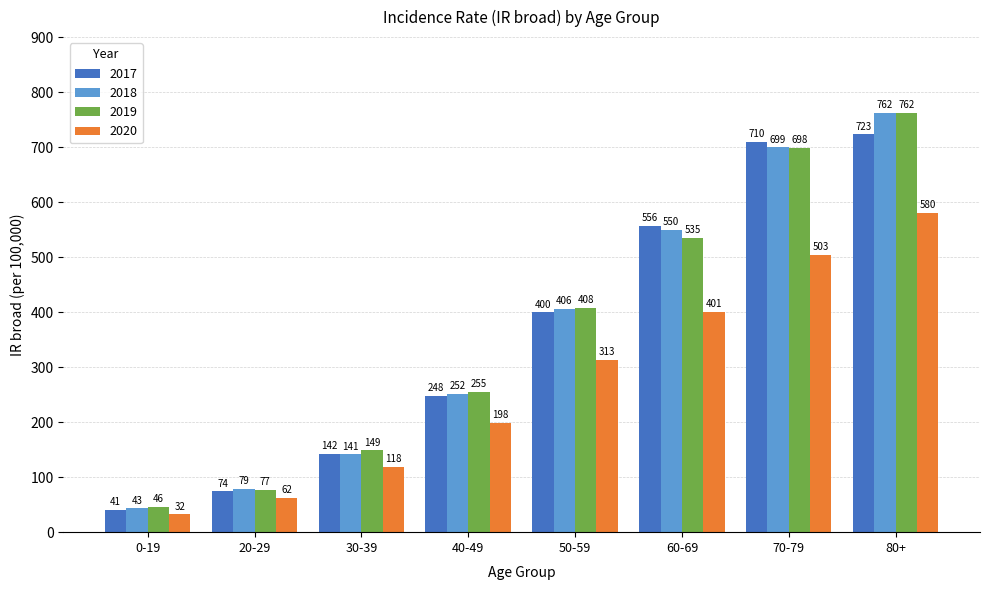

How many groups of bars are there?

8